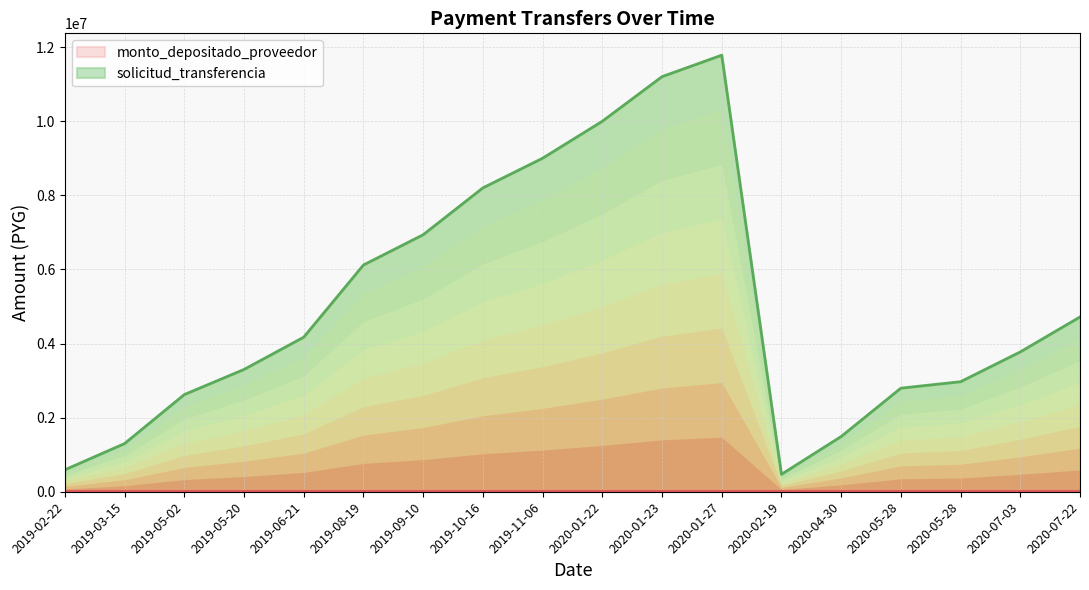

What is the label of the 1st point from the right?

2020-07-22